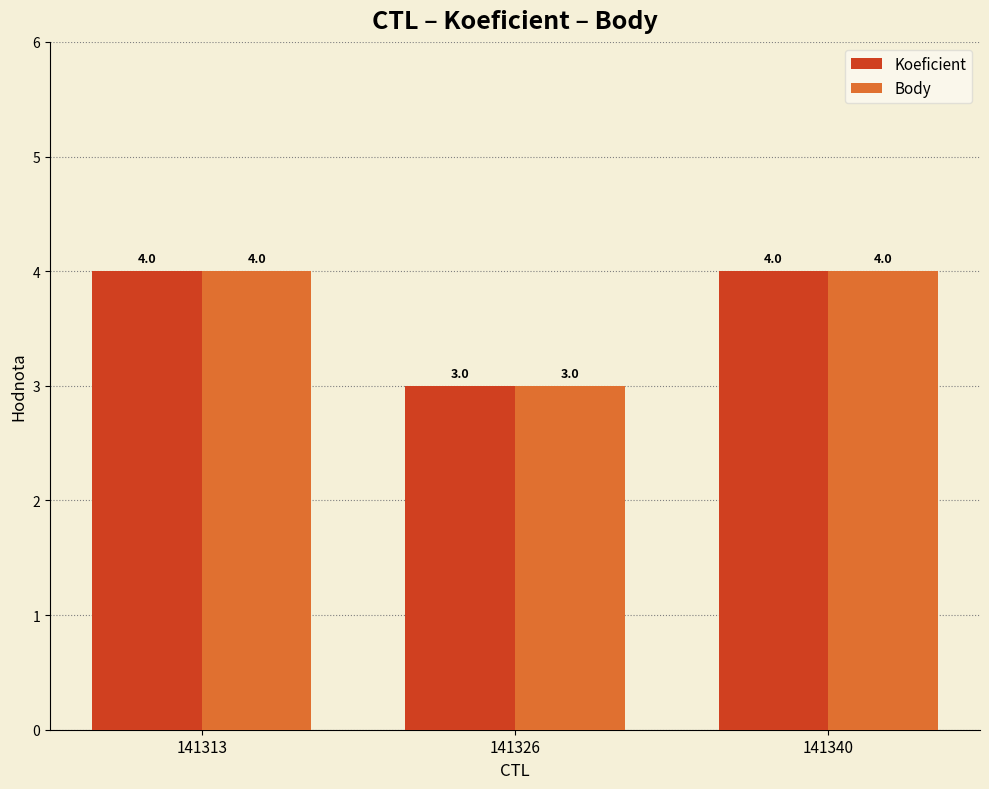

What is the average value of the Body series?

4